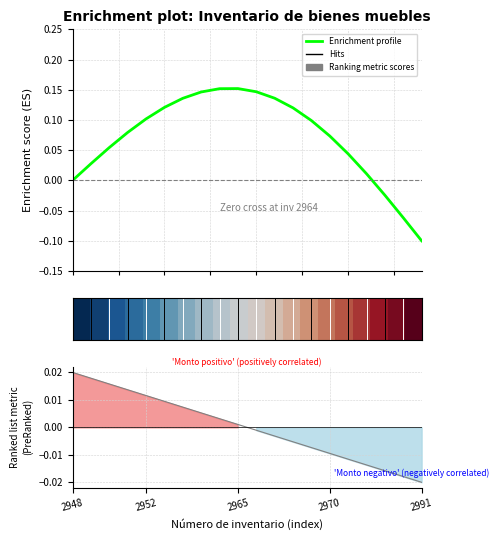

How many times do Enrichment profile and Ranking metric scores cross each other?

2